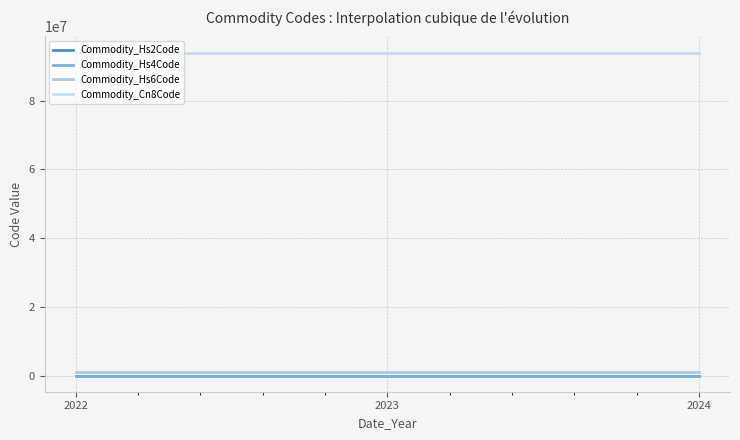

Reading left to right, what are all the values shown in this chart?

Commodity_Hs2Code: 2022=94.0	2023=94.0	2024=94.0
Commodity_Hs4Code: 2022=9401.0	2023=9401.0	2024=9401.0
Commodity_Hs6Code: 2022=940199.0	2023=940199.0	2024=940199.0
Commodity_Cn8Code: 2022=94019988.3	2023=94019990.0	2024=94019990.0